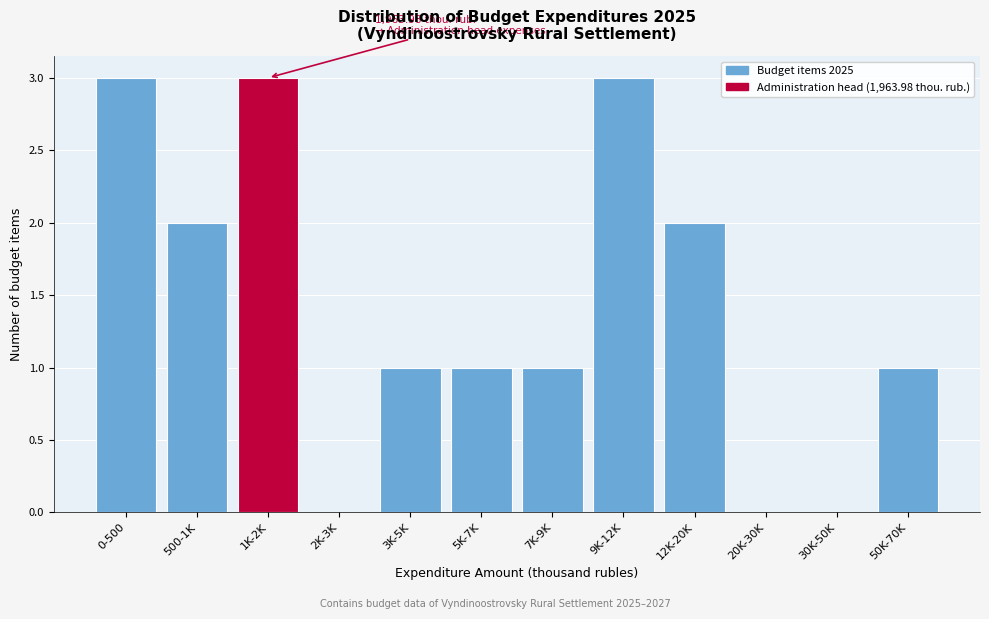

Reading left to right, list all the values displayed in this chart.

0-500=3	500-1K=2	1K-2K=3	2K-3K=0	3K-5K=1	5K-7K=1	7K-9K=1	9K-12K=3	12K-20K=2	20K-30K=0	30K-50K=0	50K-70K=1